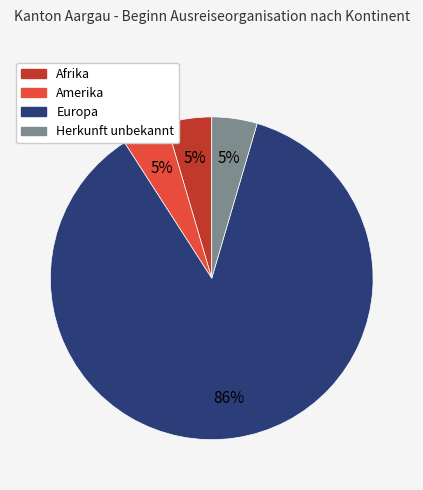

Combined, do Europa and Amerika account for over 50%?

Yes